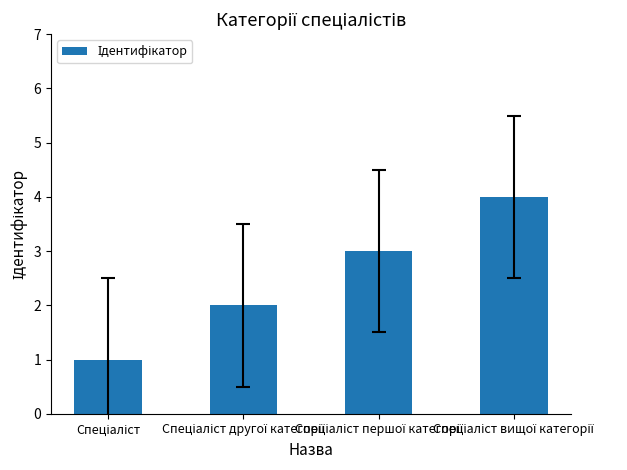

What is the maximum value shown in the chart?

4